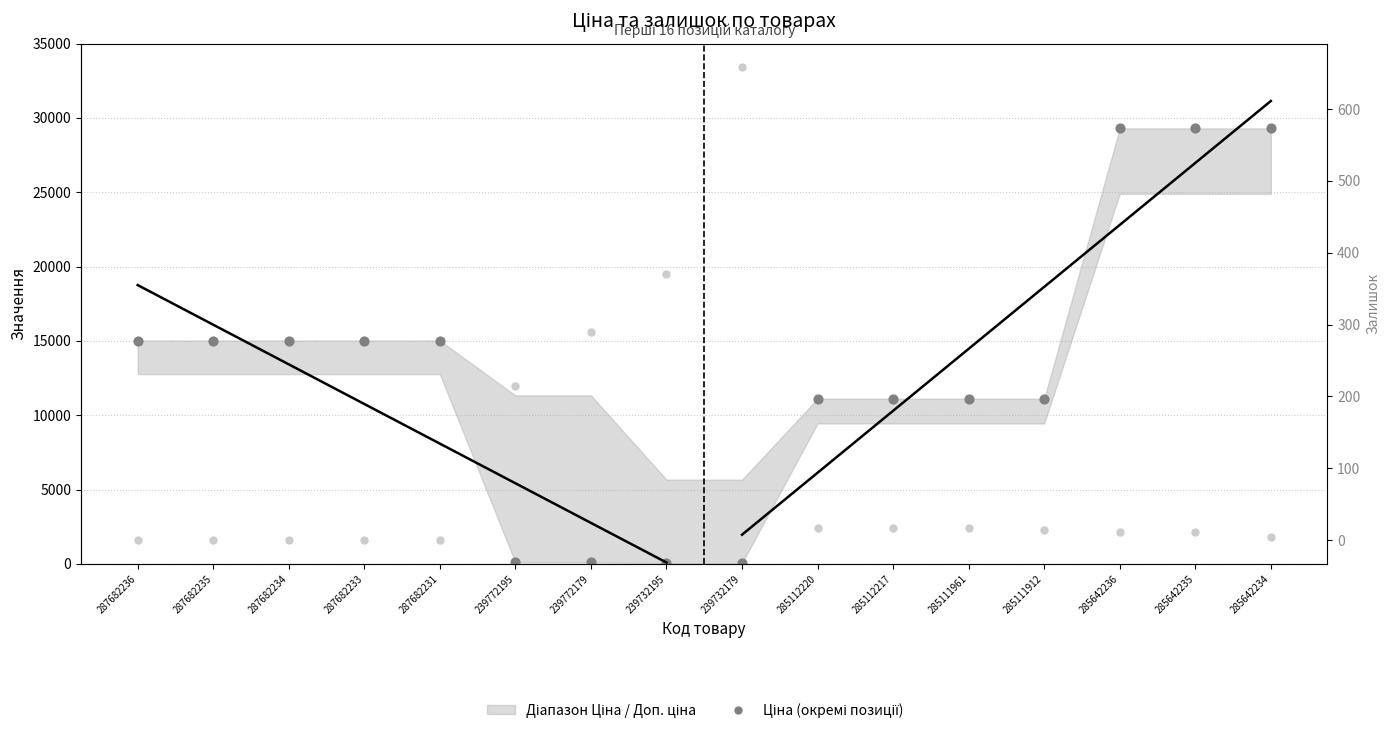

Which series contains the highest Y value?

Ціна